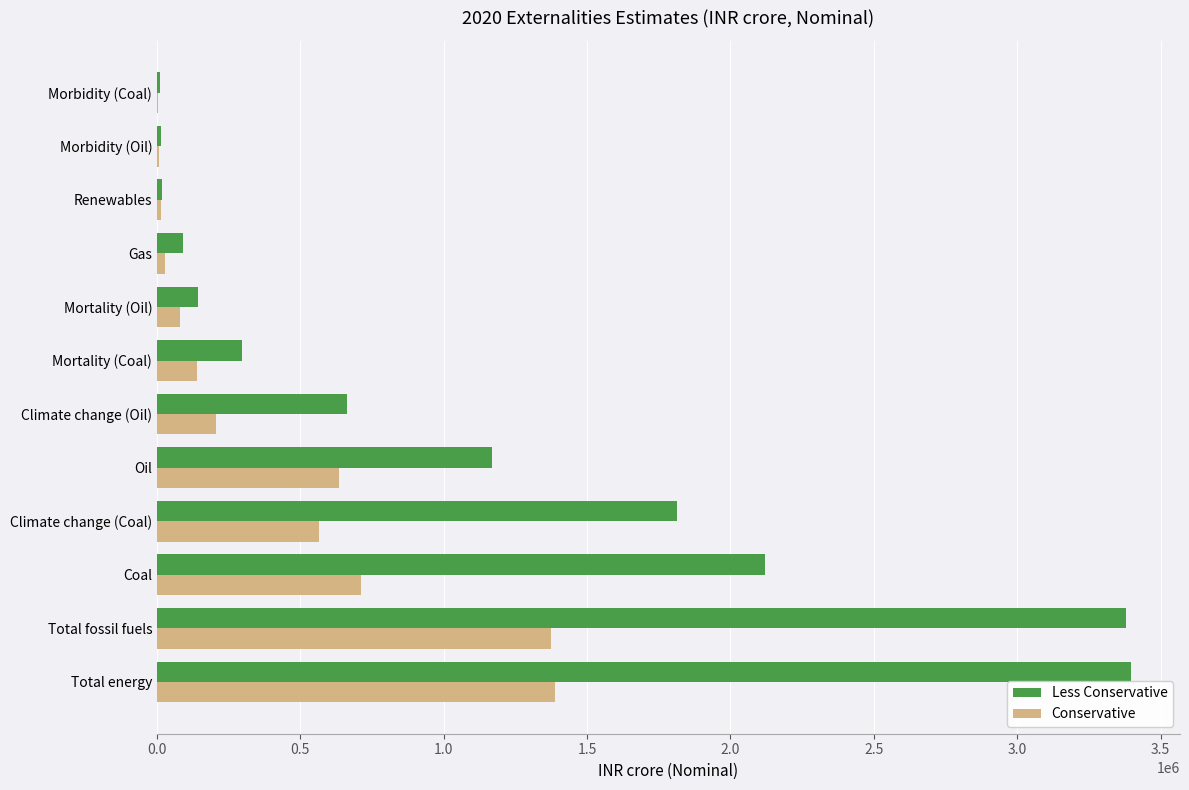

The Less Conservative series shows 2973060 at Coal. True or false?

False